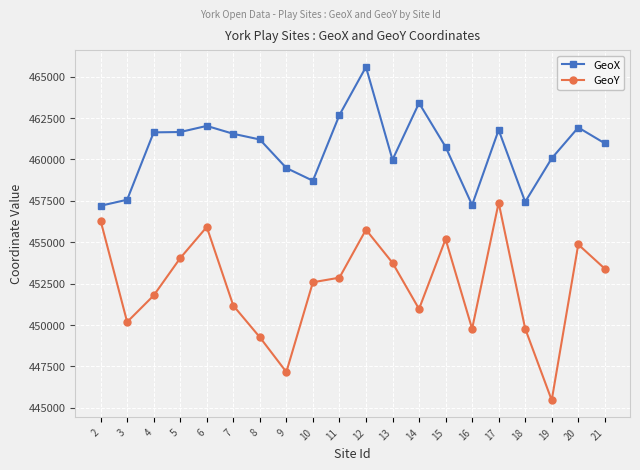

List the series in order of their peak value, lowest first.

GeoY, GeoX